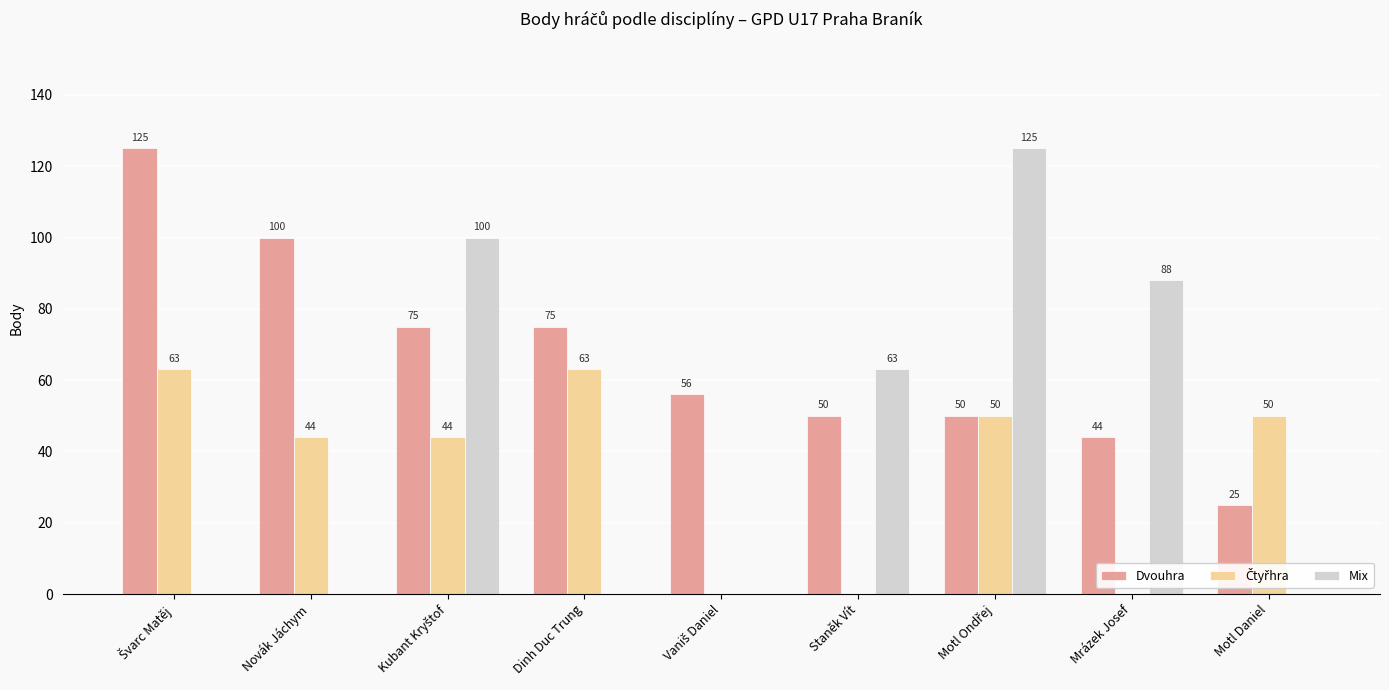

What is the approximate value of Dvouhra at Mrázek Josef, to the nearest 5?

45